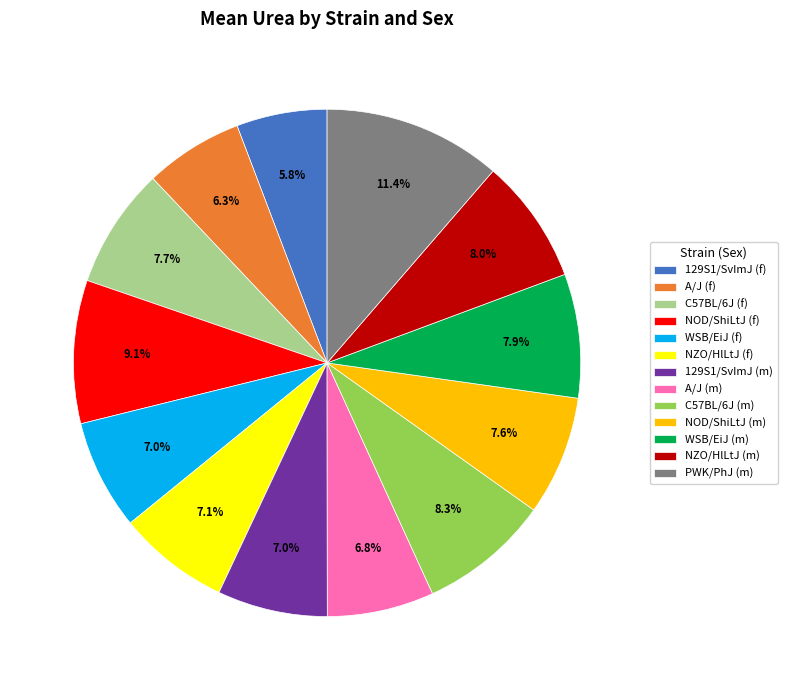

Count the number of slices in the pie.

13